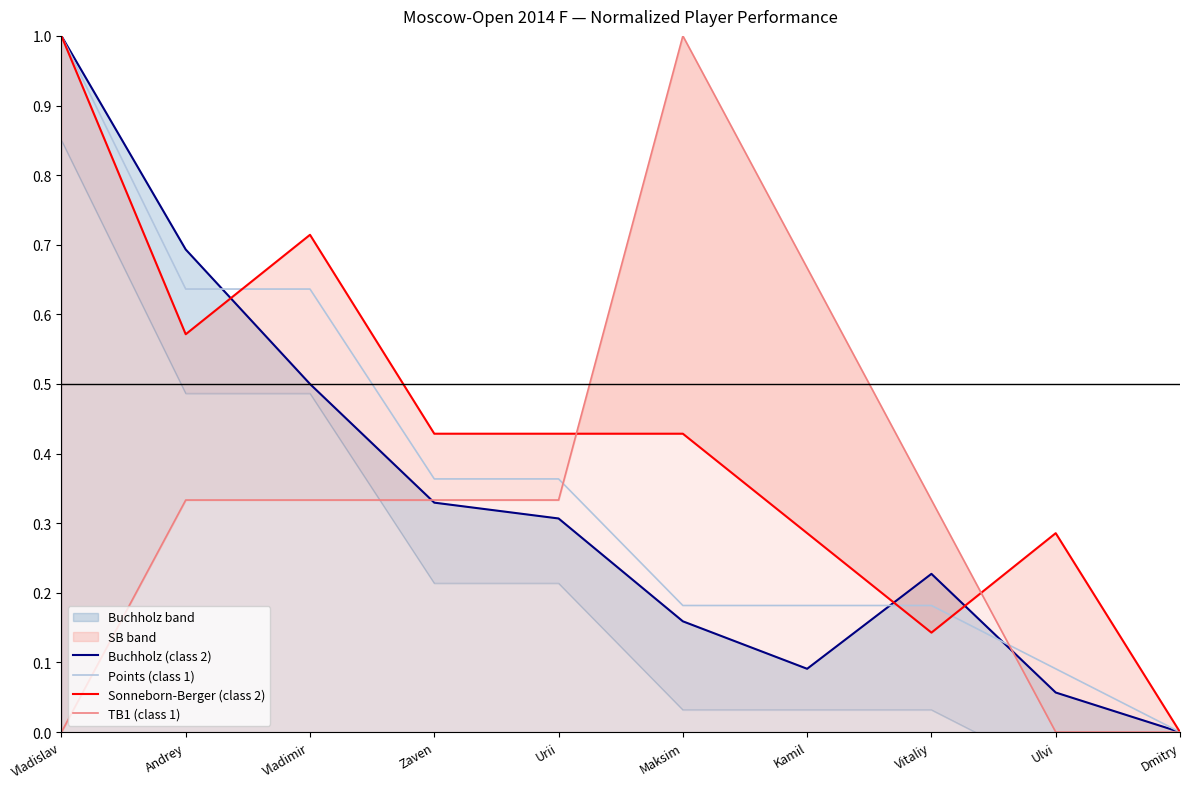

What is the difference between the Buchholz (class 2) values at Andrey and Urii?

0.4